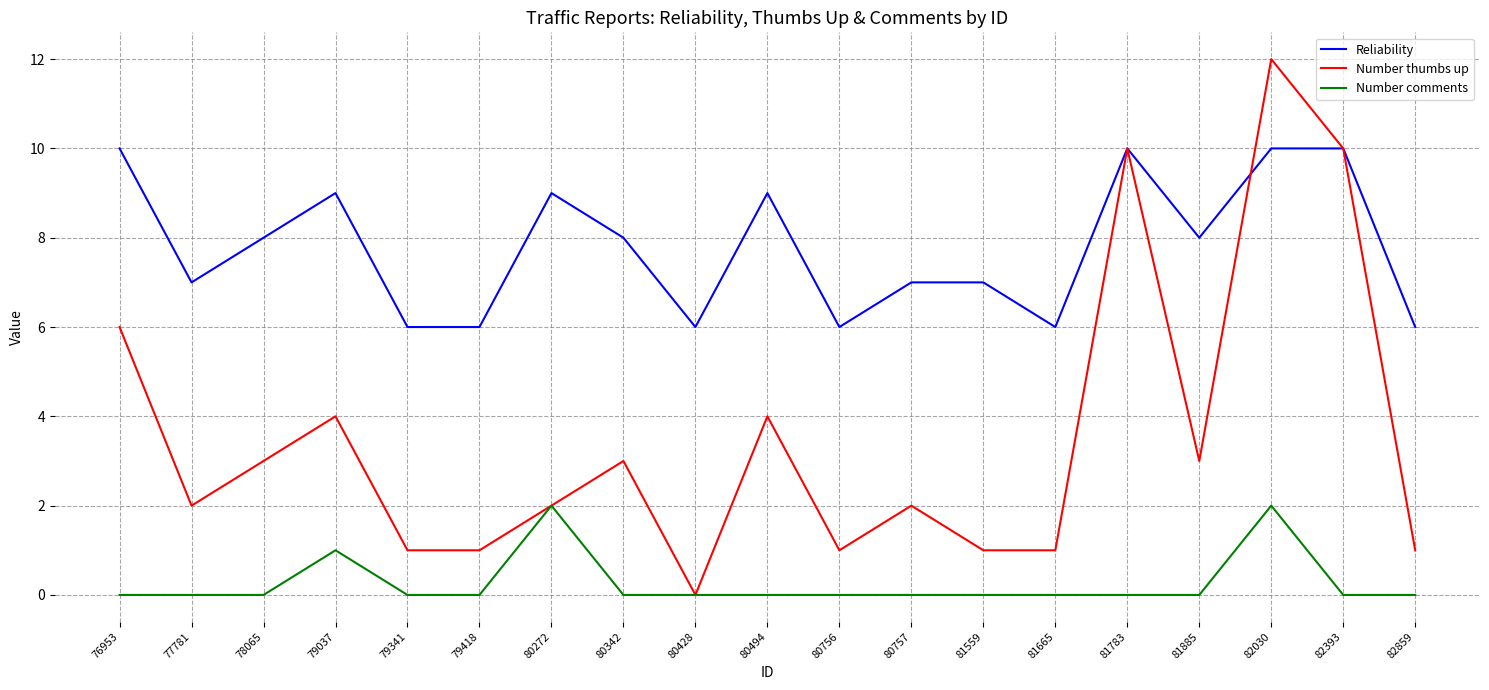

What is the difference between the Number thumbs up values at 76953 and 81559?

5